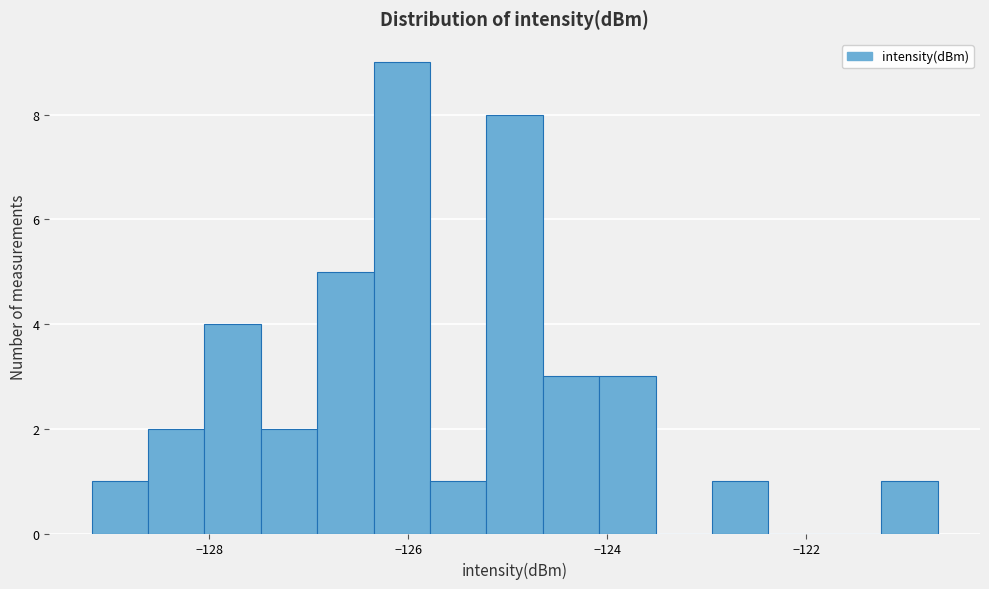

Around what value on the x-axis is the tallest bar? Give the approximate position of its centre, as read against the axis.

-126.0